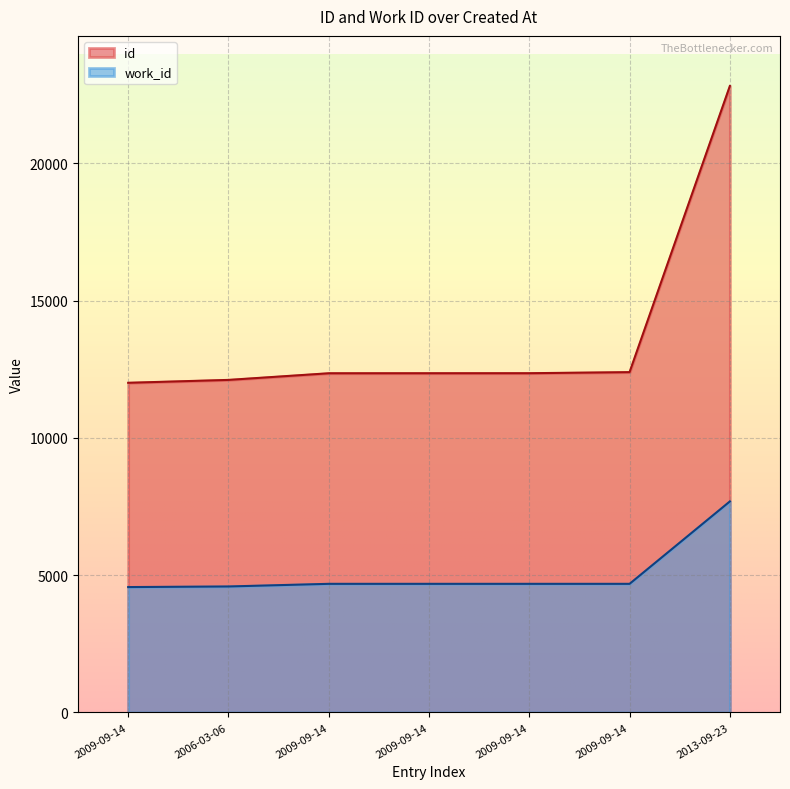

How many lines are shown in the chart?

2